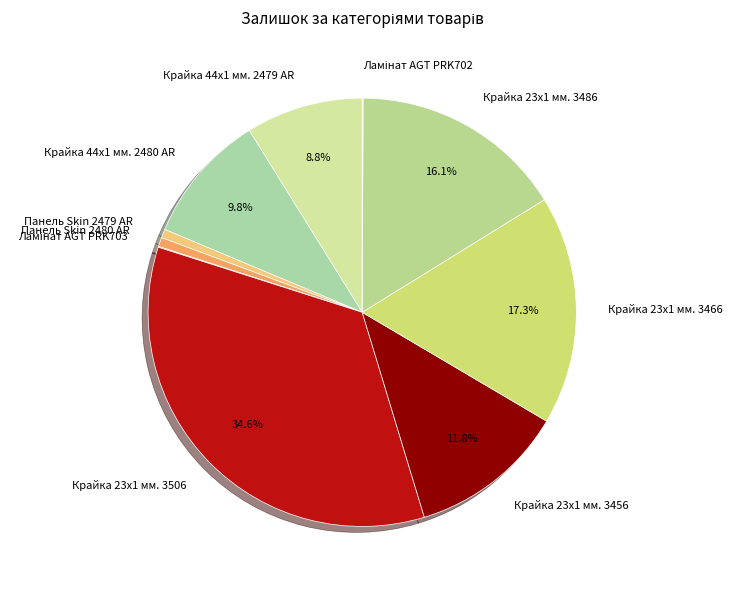

Which slice is the largest?

Крайка 23x1 мм. 3506